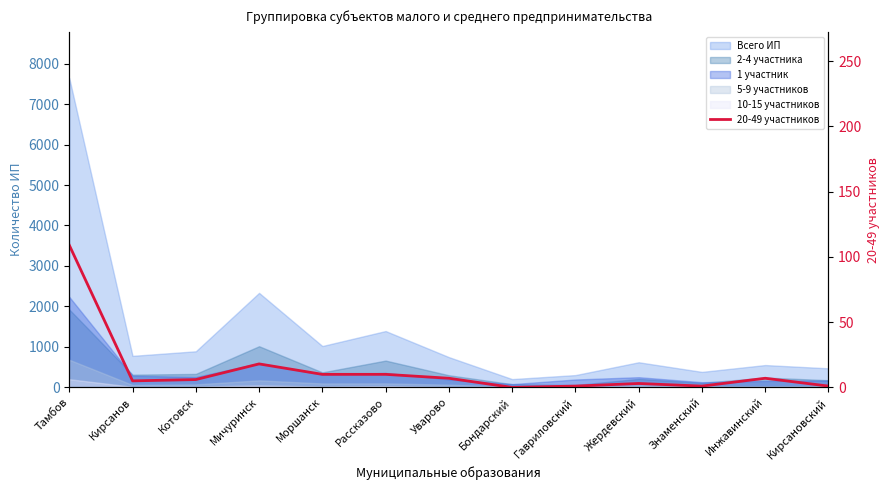

Is it true that the value at Инжавинский is 7?

True